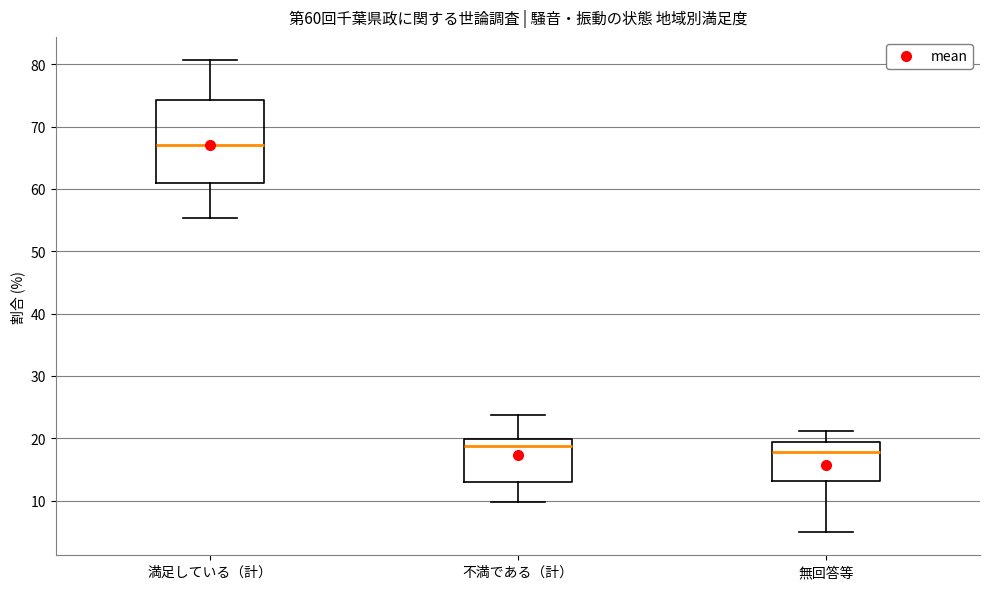

Which box's median line is the highest?

満足している（計）